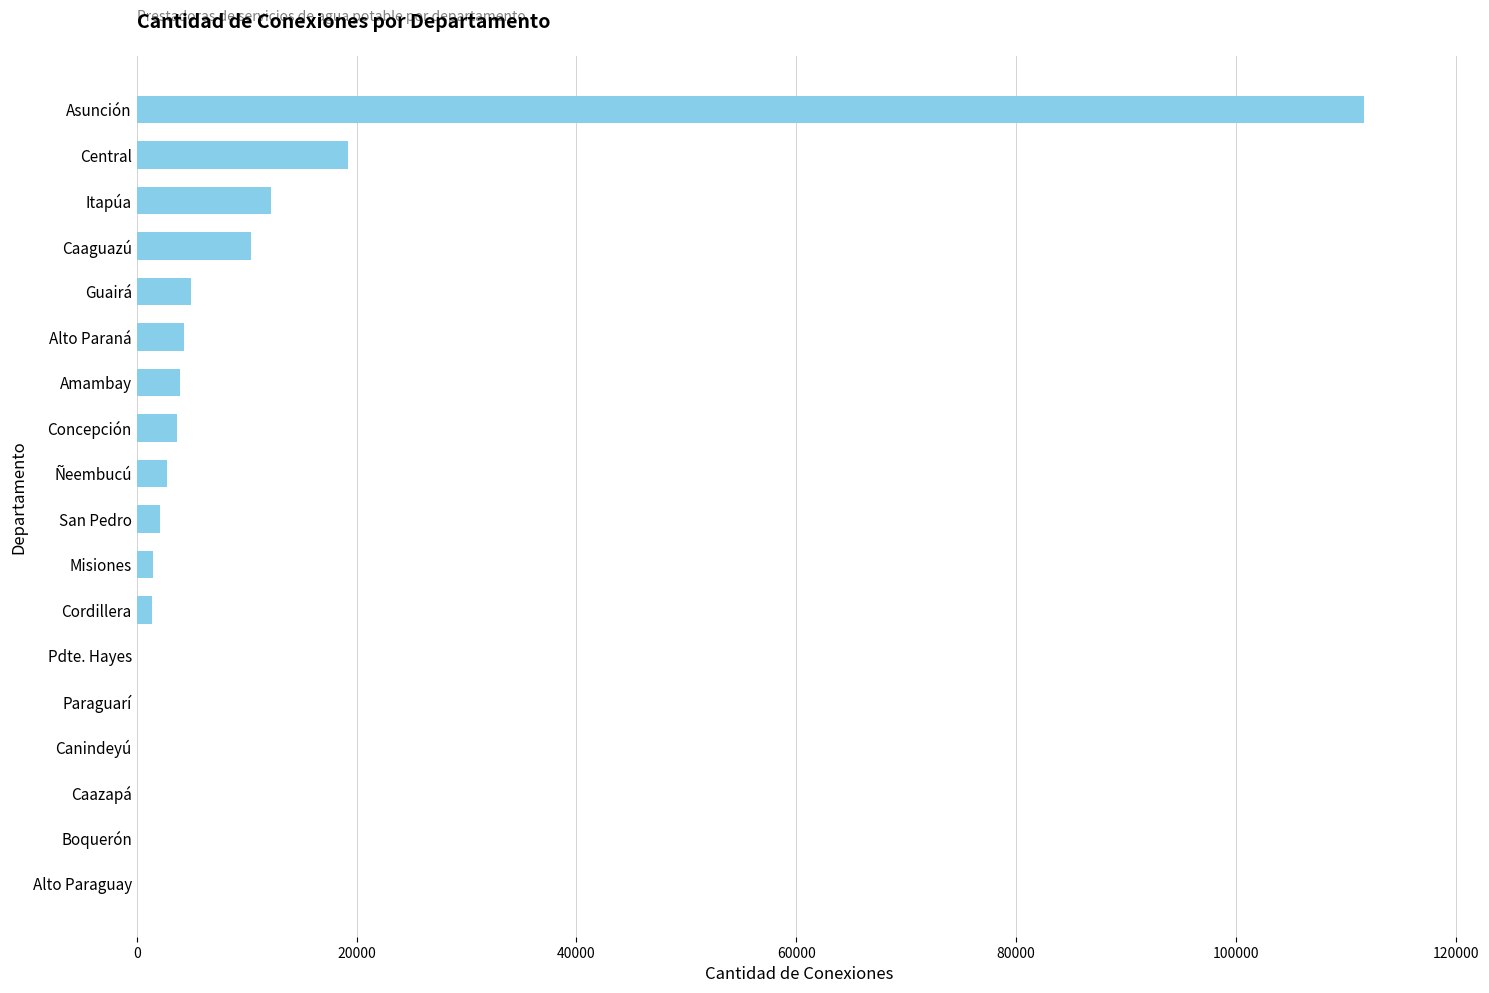

What is the maximum value shown in the chart?

111682